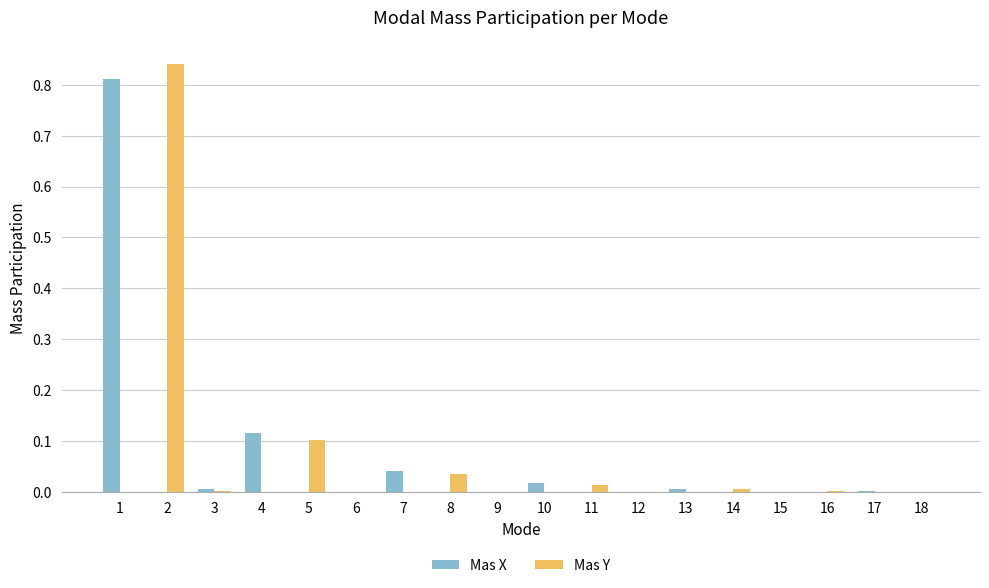

What are all the series names shown in the legend?

Mas X, Mas Y